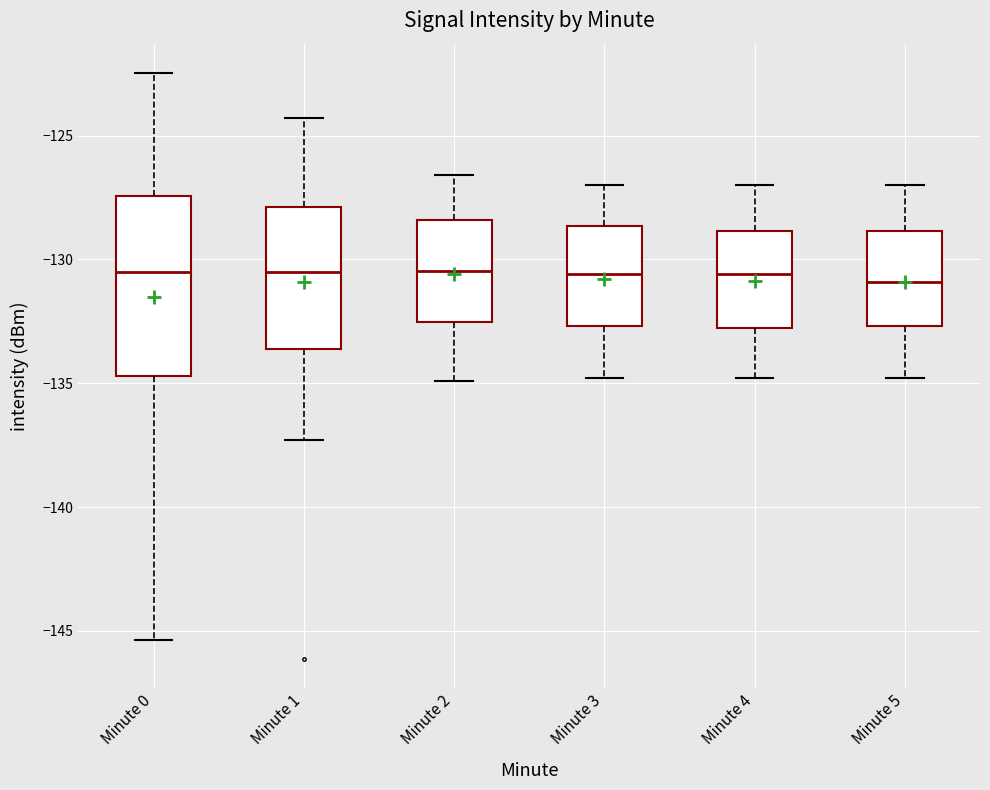

Where does the median line of the box for Minute 0 sit on the y-axis? The values are not printed on the chart, so give them approximately, as read against the axis.

-130.5